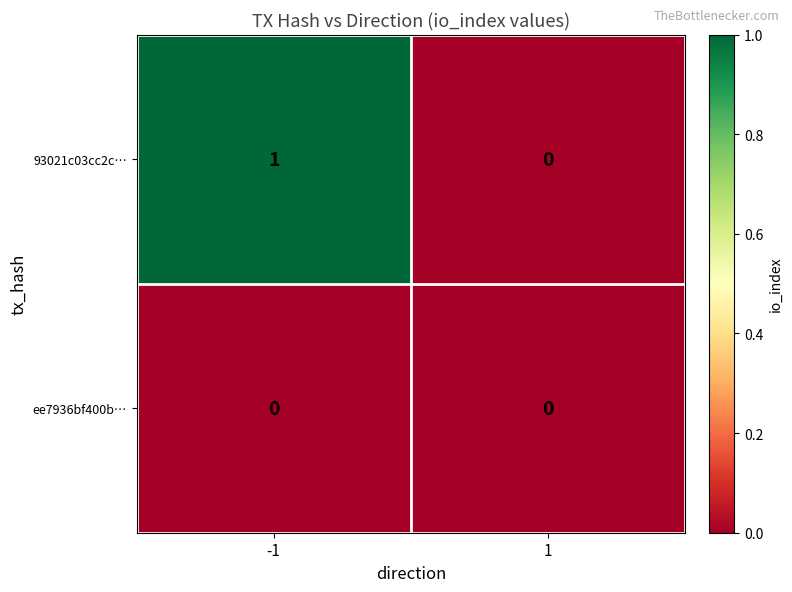

Which series has the largest total across all categories?

93021c03cc2c…